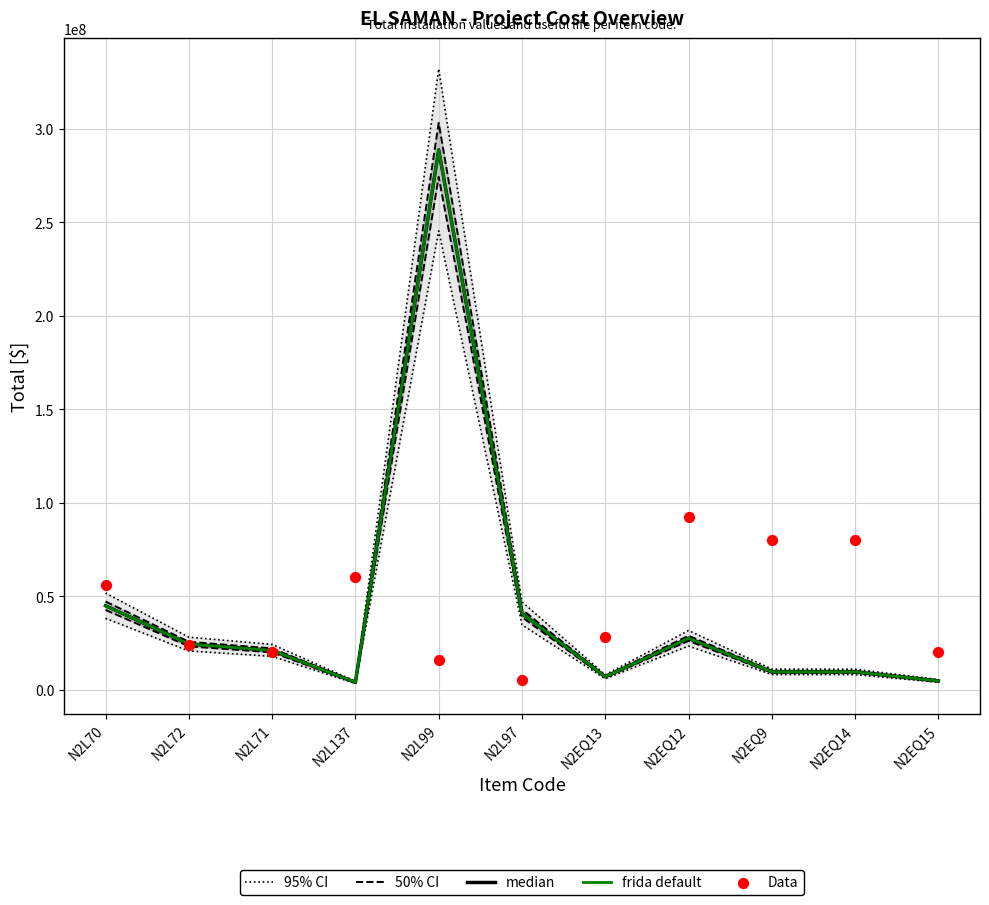

What are all the series names shown in the legend?

95% CI, 50% CI, median, frida default, Data